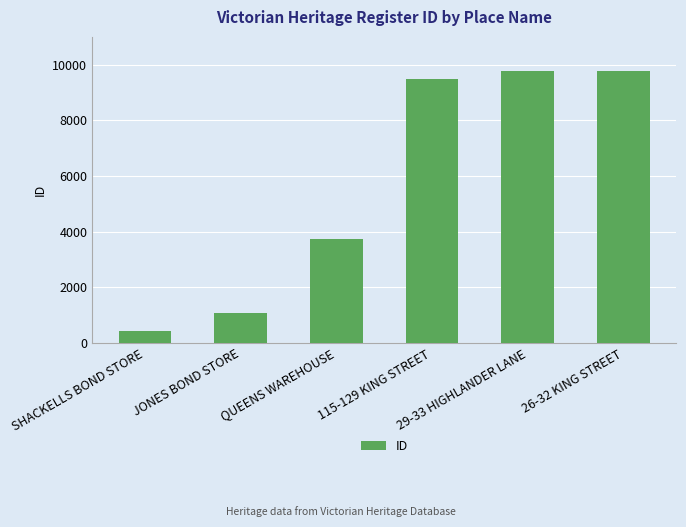

The chart shows a value of 3705 at 115-129 KING STREET. True or false?

False